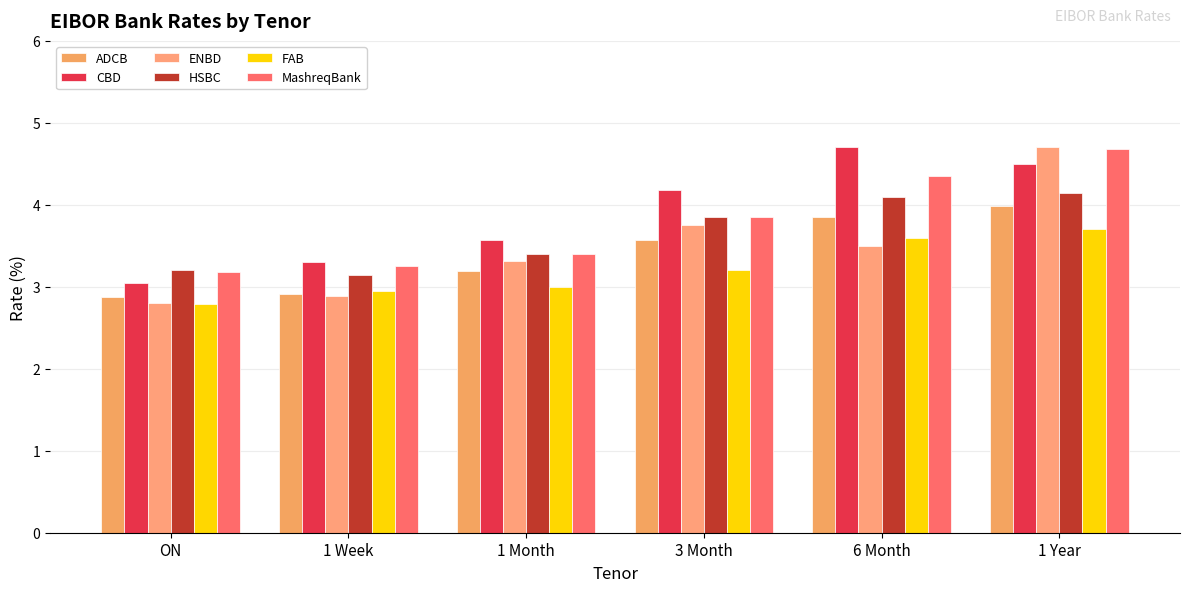

Which series has the widest spread of values?

ENBD